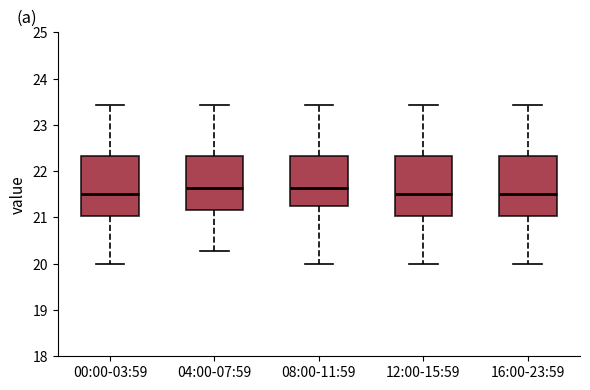

Reading left to right, transcribe this box plot: for each box, give where its median line is, the range the box spans, and where its two whiskers end, as read against the y-axis. The values are not printed on the chart, so give them approximately, as read against the axis.

00:00-03:59: median 21.5, box 21.0 to 22.3, whiskers 20.0 to 23.4
04:00-07:59: median 21.6, box 21.2 to 22.3, whiskers 20.3 to 23.4
08:00-11:59: median 21.6, box 21.3 to 22.3, whiskers 20.0 to 23.4
12:00-15:59: median 21.5, box 21.0 to 22.3, whiskers 20.0 to 23.4
16:00-23:59: median 21.5, box 21.0 to 22.3, whiskers 20.0 to 23.4